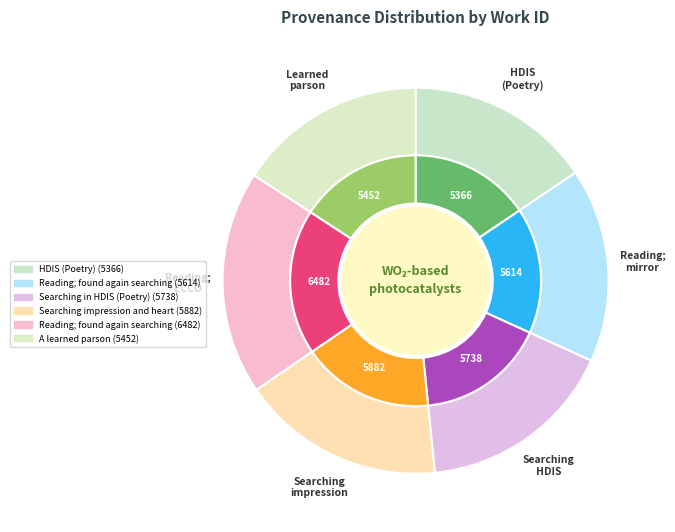

Do Reading; found again searching mirror and A learned parson together represent more than half of the pie?

No